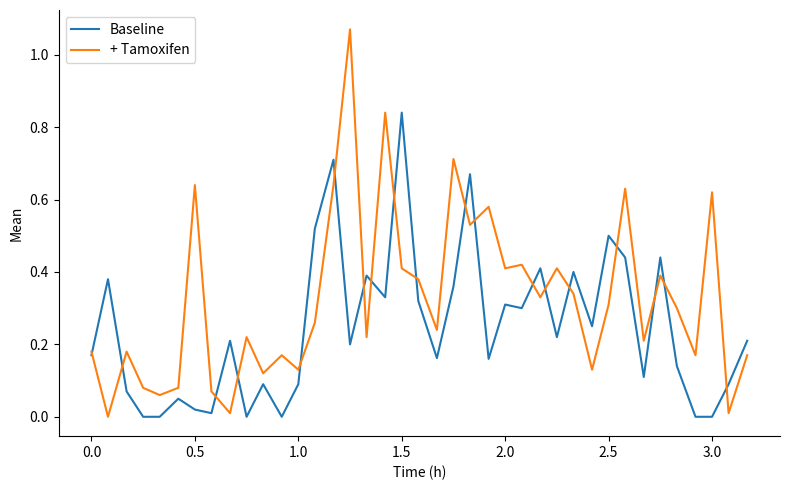

How many times do Baseline and + Tamoxifen cross each other?

19